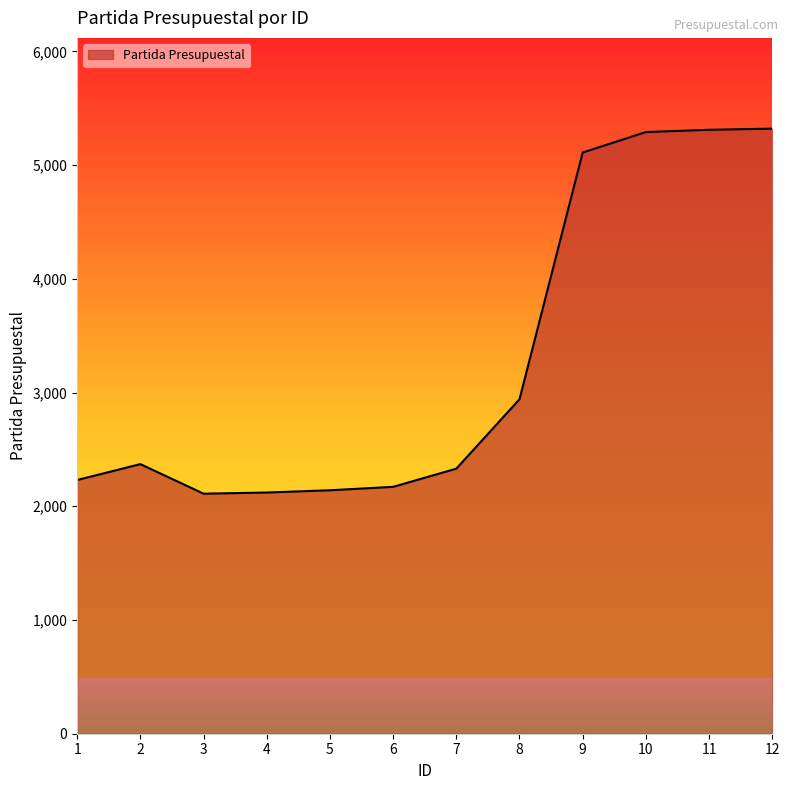

The value at 1 is 3125. True or false?

False